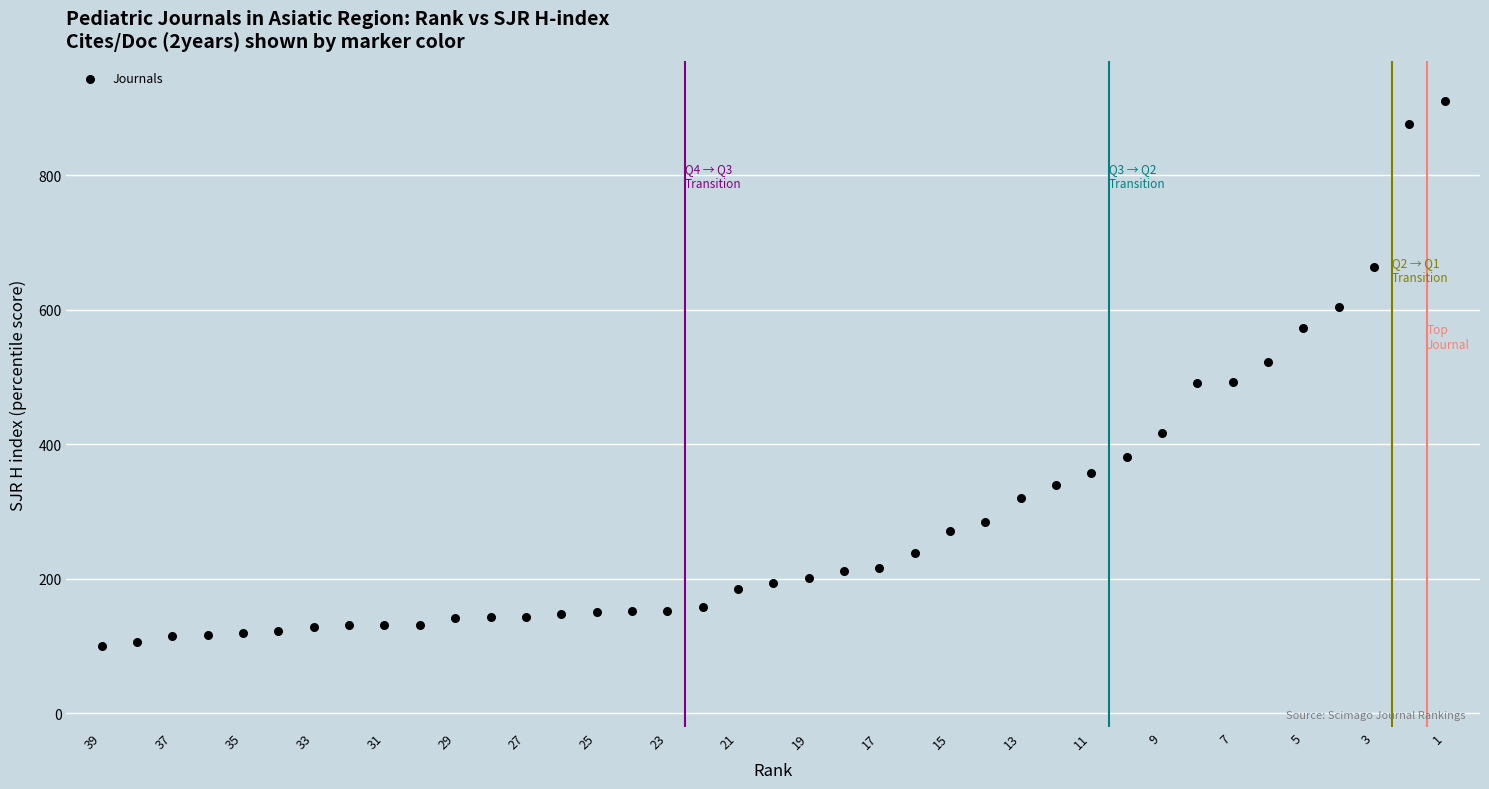

What is the range of X values (max minus min)?

38